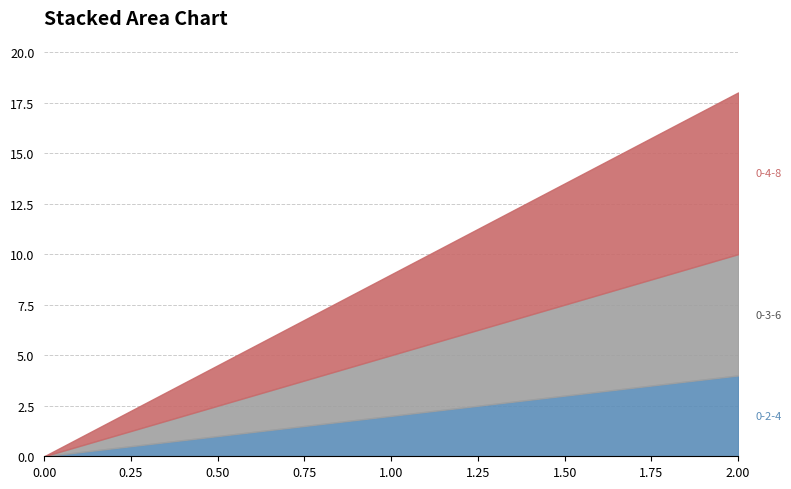

What is the difference between the highest and lowest values at 2?

14